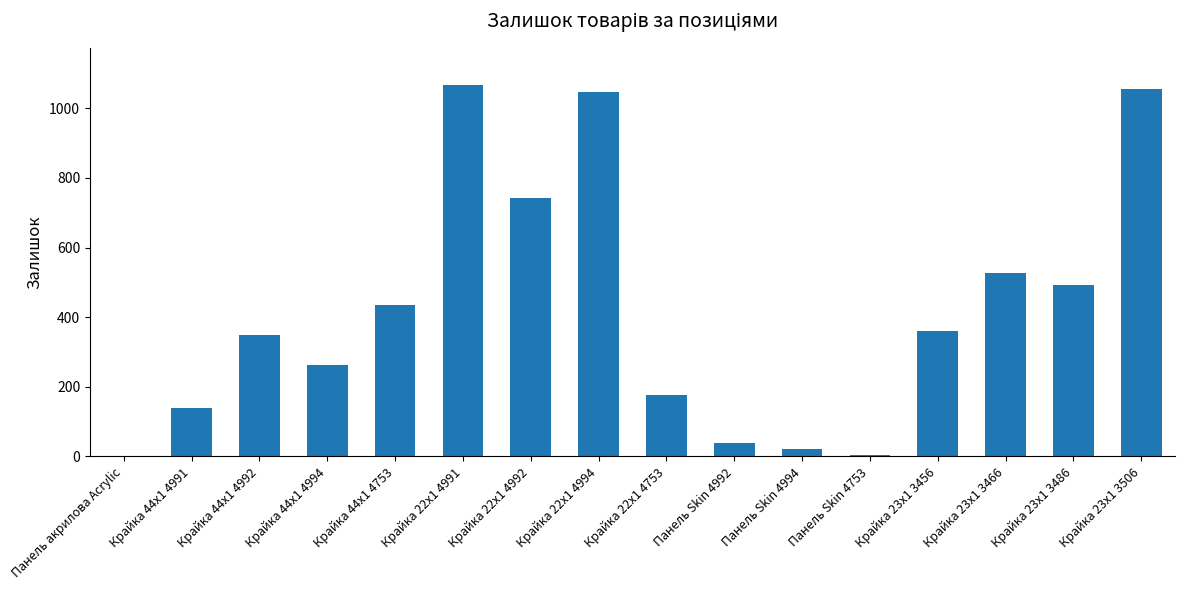

What is the maximum value shown in the chart?

1067